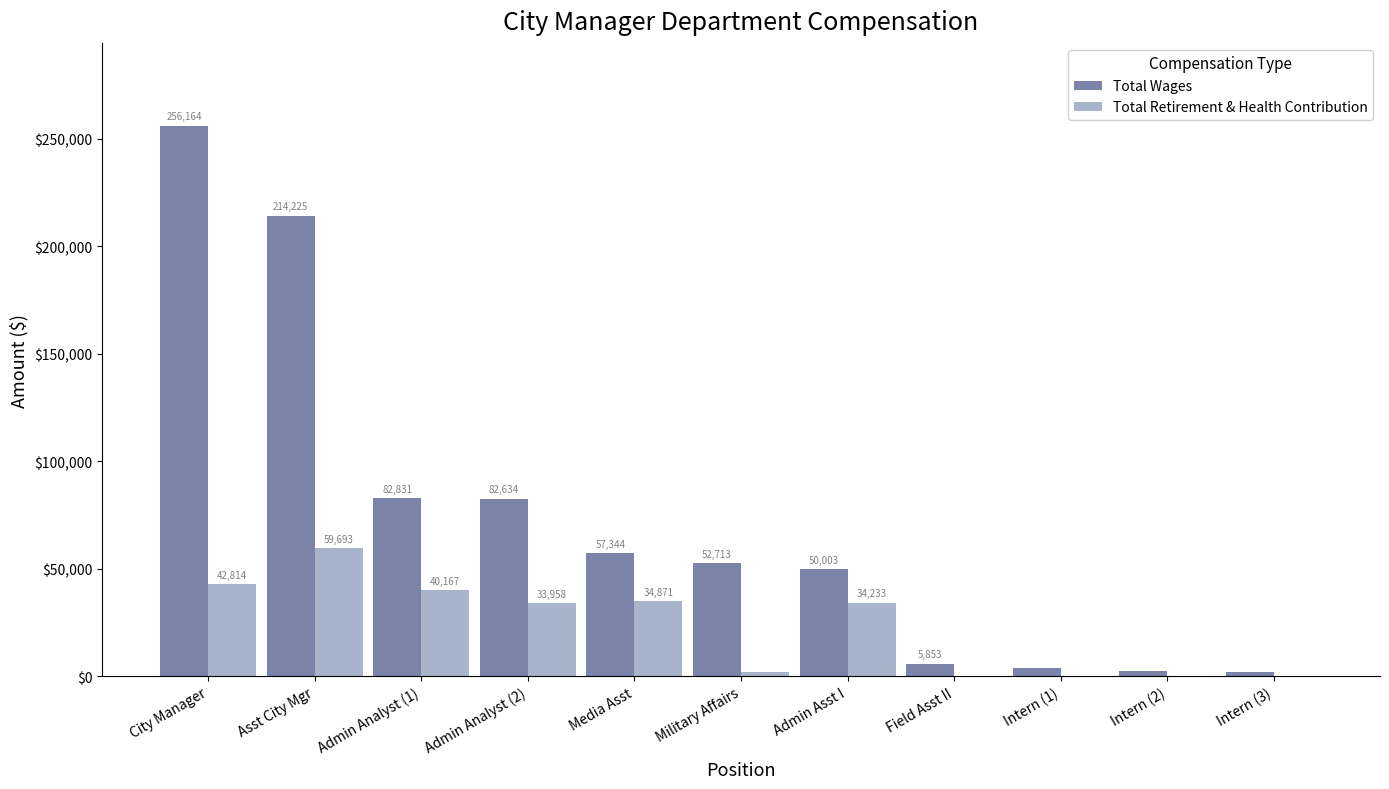

Where does the Total Retirement & Health Contribution series first go above 33958?

City Manager